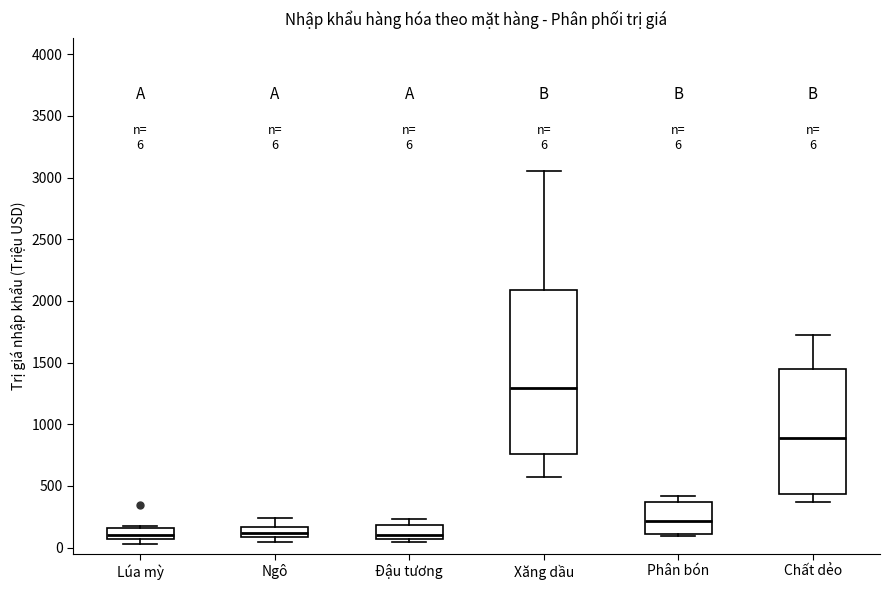

Comparing the boxes themselves (not the whiskers), which one is the tallest?

Xăng dầu